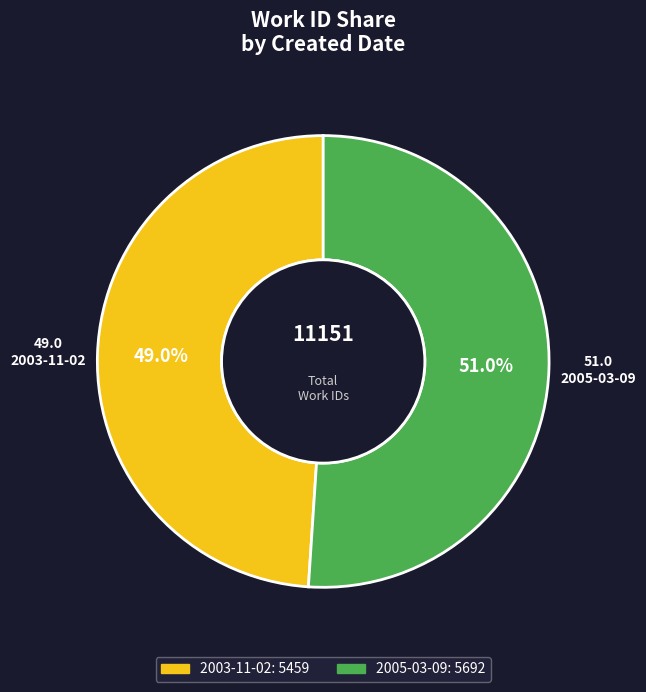

Which slice is the smallest?

2003-11-02